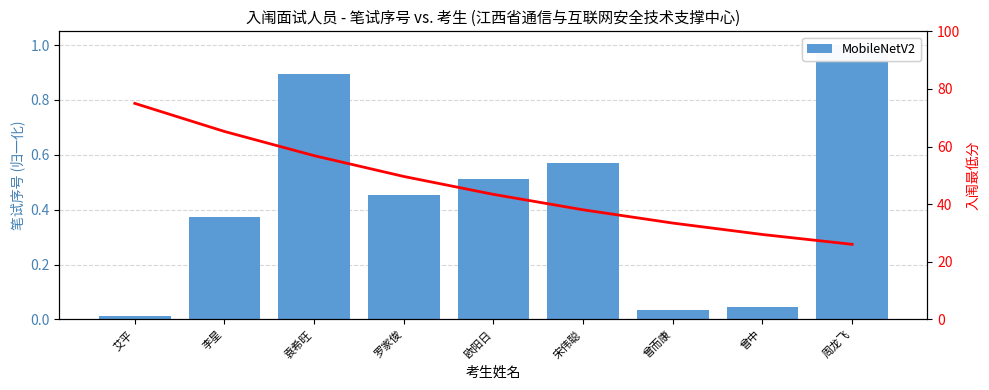

At which label does 入闱最低分趋势 first exceed 43?

艾平